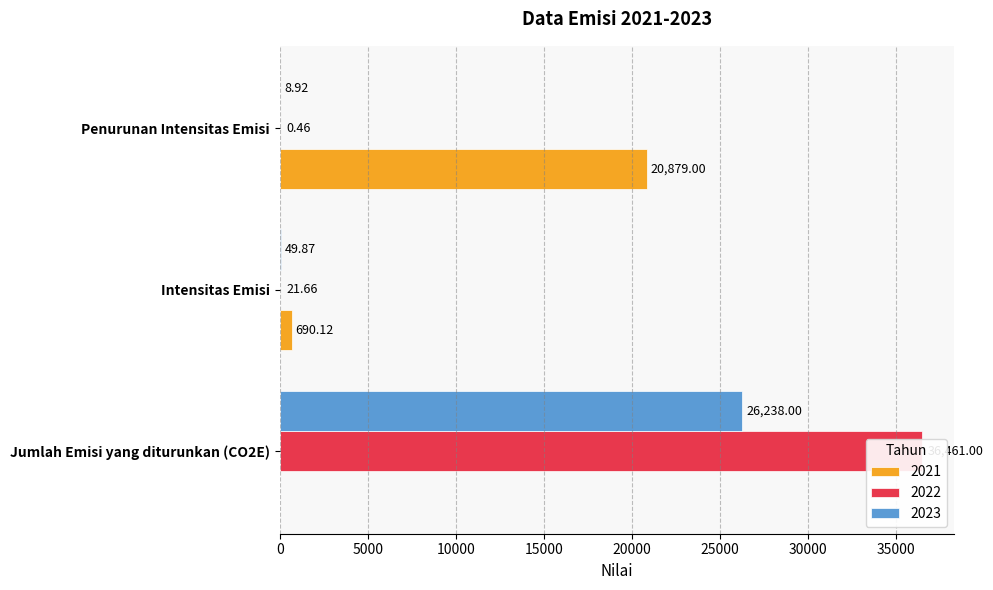

True or false: 2022 has a value of 8.4 at Intensitas Emisi.

False